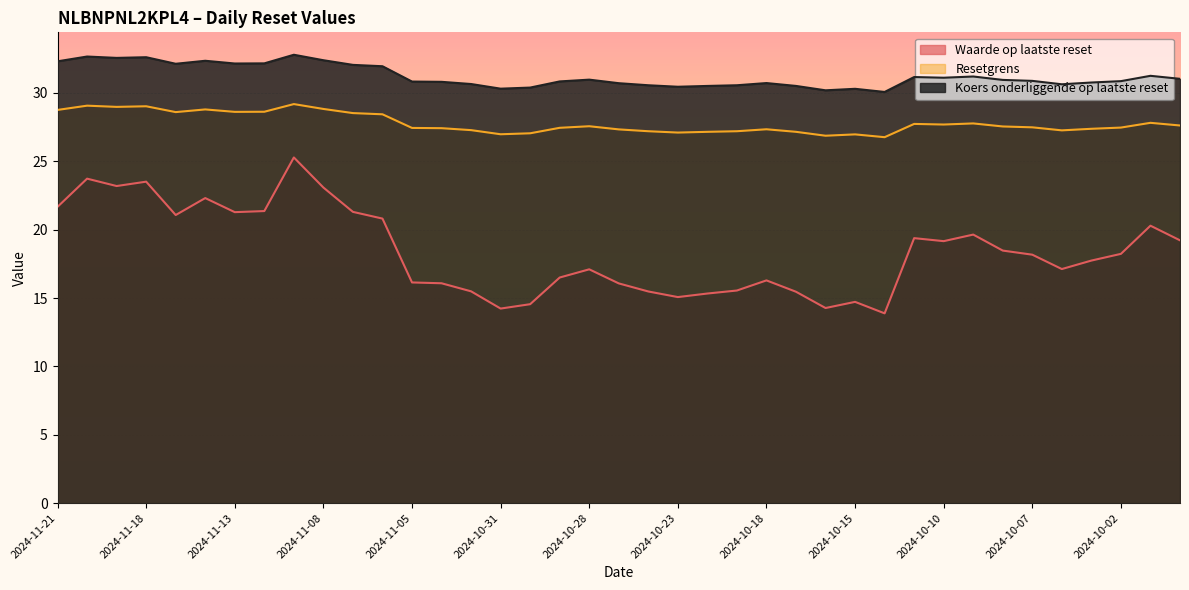

The Resetgrens series shows 17.9 at 2024-10-01. True or false?

False